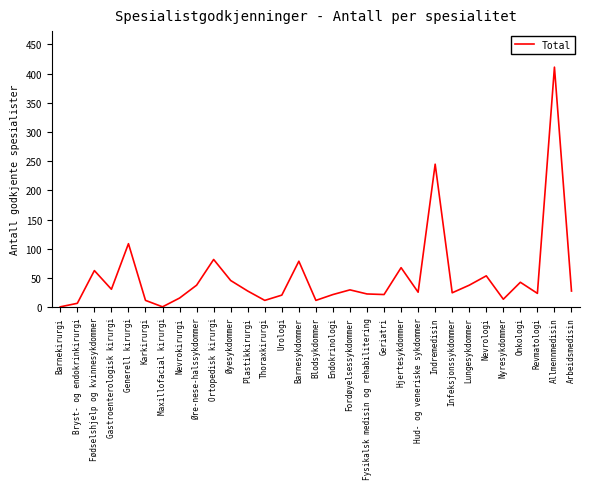

True or false: the data shows 109 at Generell kirurgi.

True